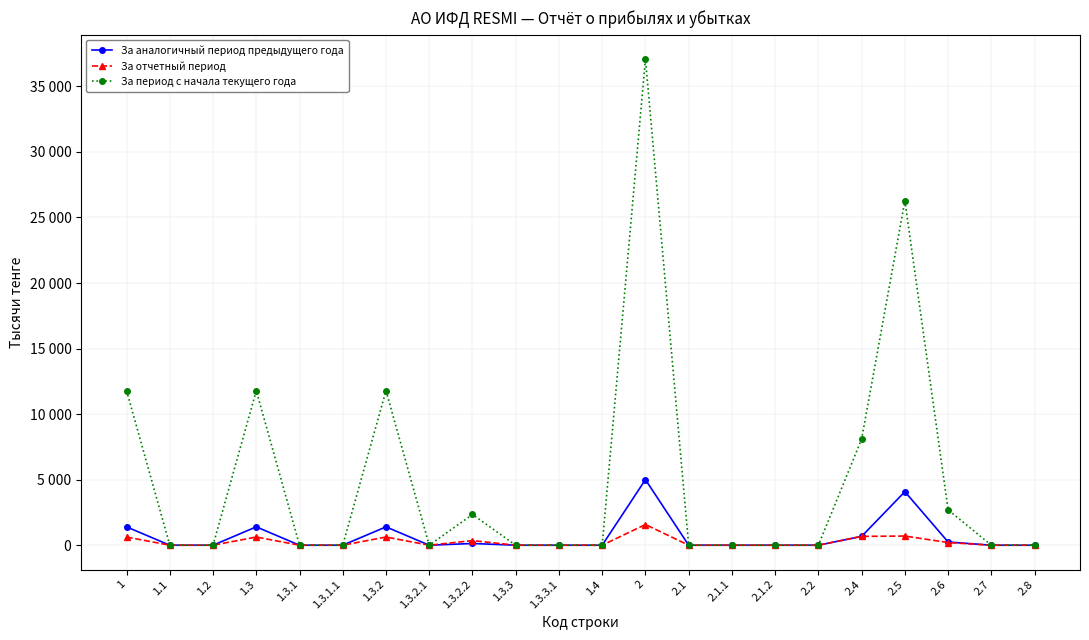

Is it true that За период с начала текущего года equals 0 at 2.8?

True